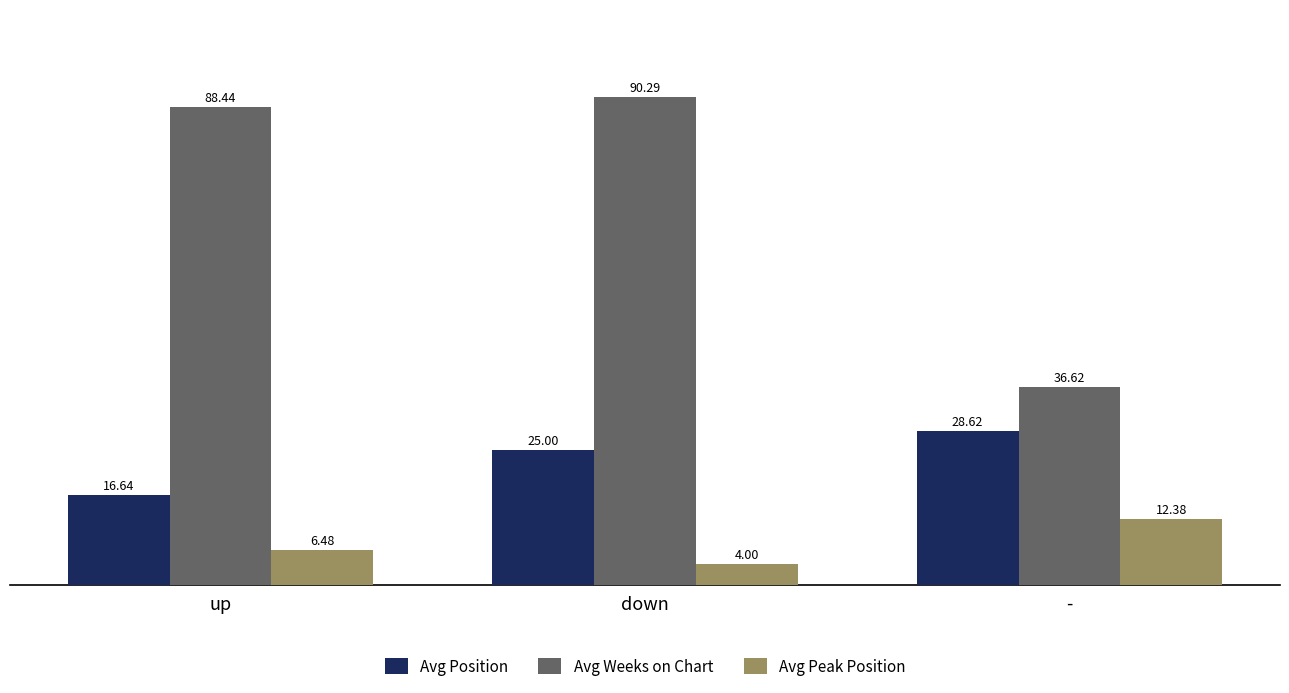

Is the value of Avg Weeks on Chart at - greater than the value of Avg Position at -?

Yes